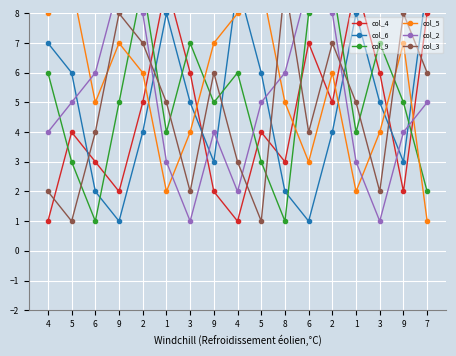

At which label does col_6 first exceed 5?

4